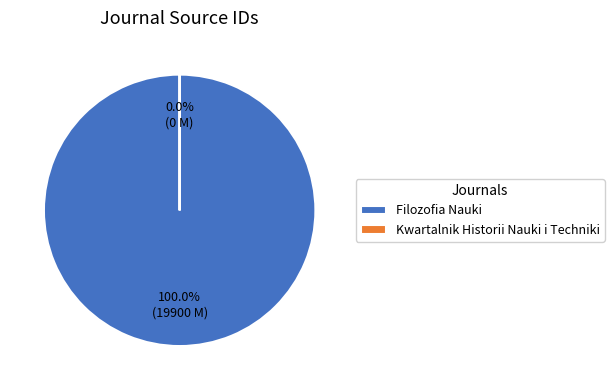

To the nearest percent, what is the difference between the largest and smallest slice percentages?

100%